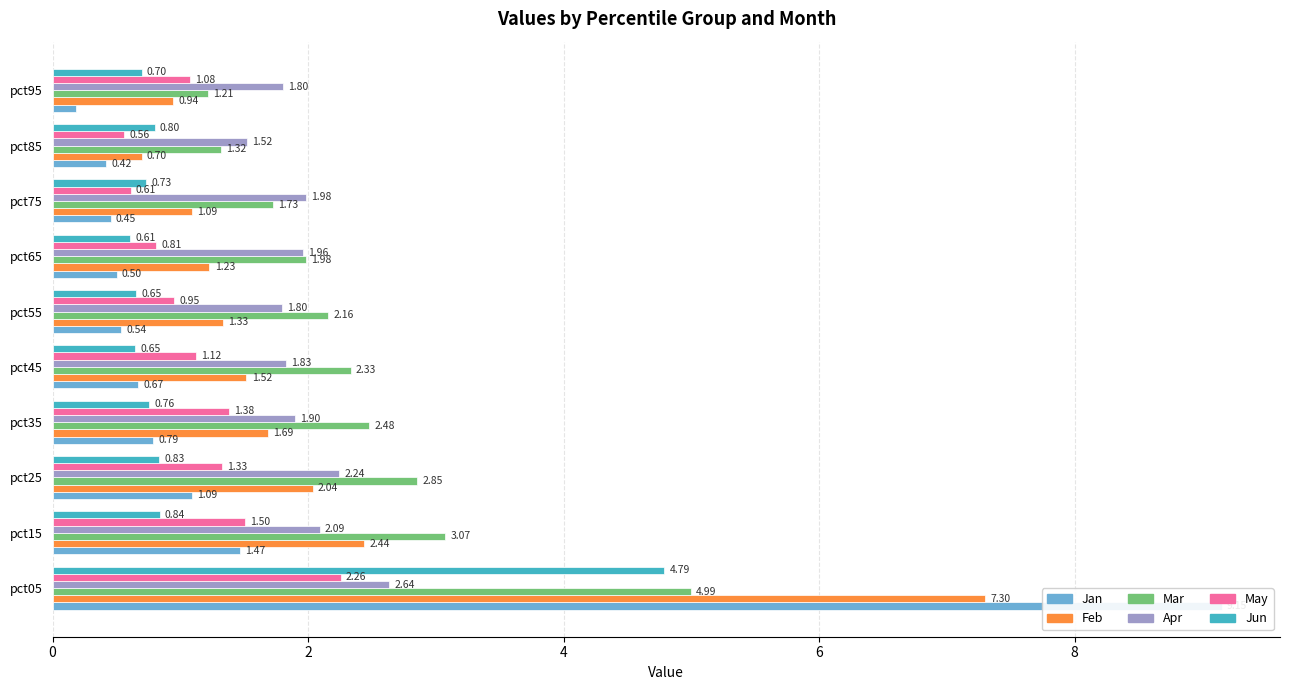

What is the average value of the May series?

1.2